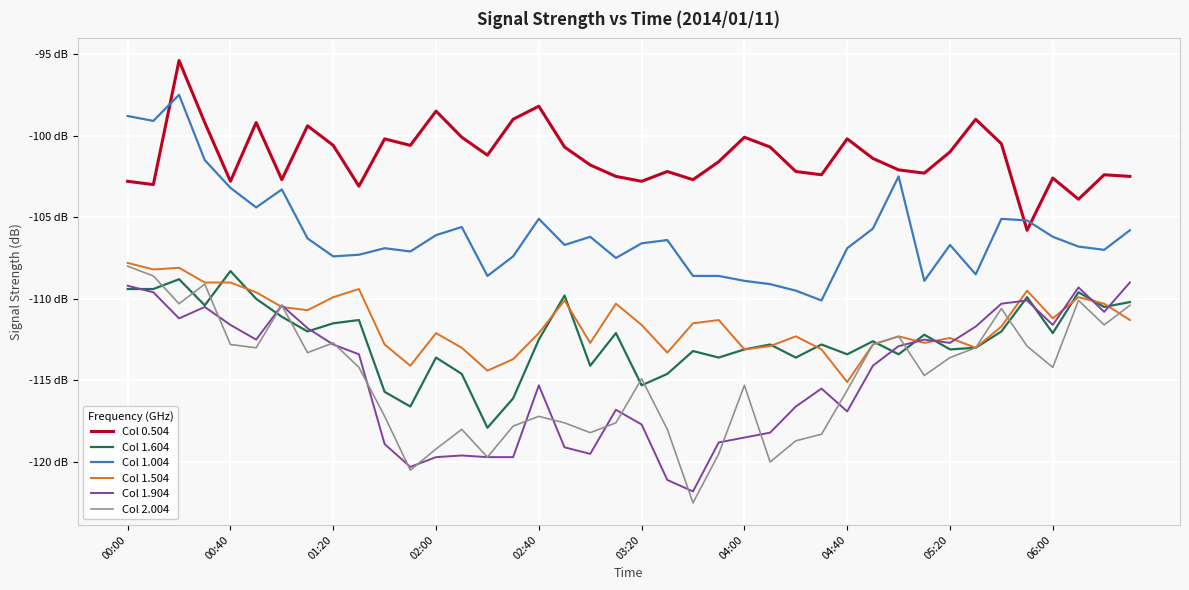

Is this an area chart (filled region under the line)?

No